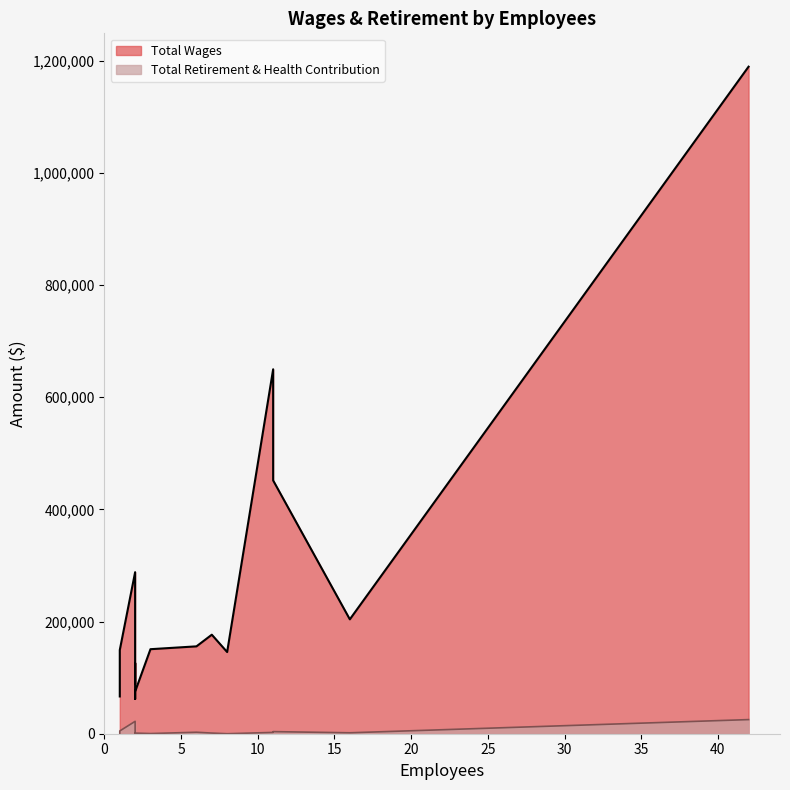

Which category has the highest value in the Total Wages series?

42